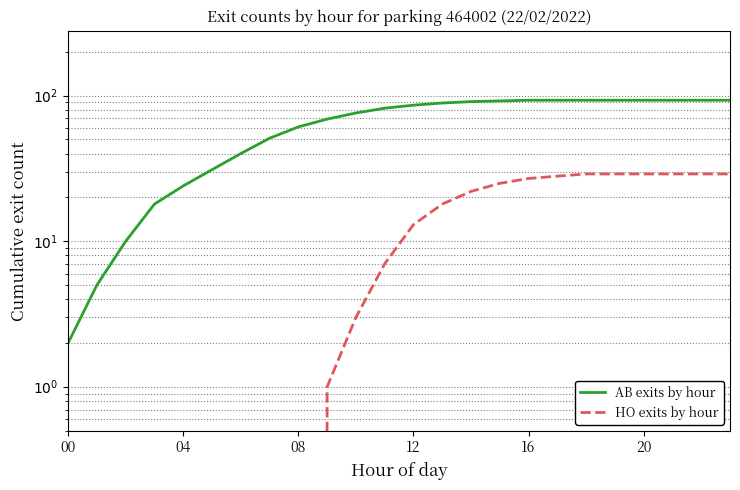

What is the approximate value of HO exits by hour at 18?

29